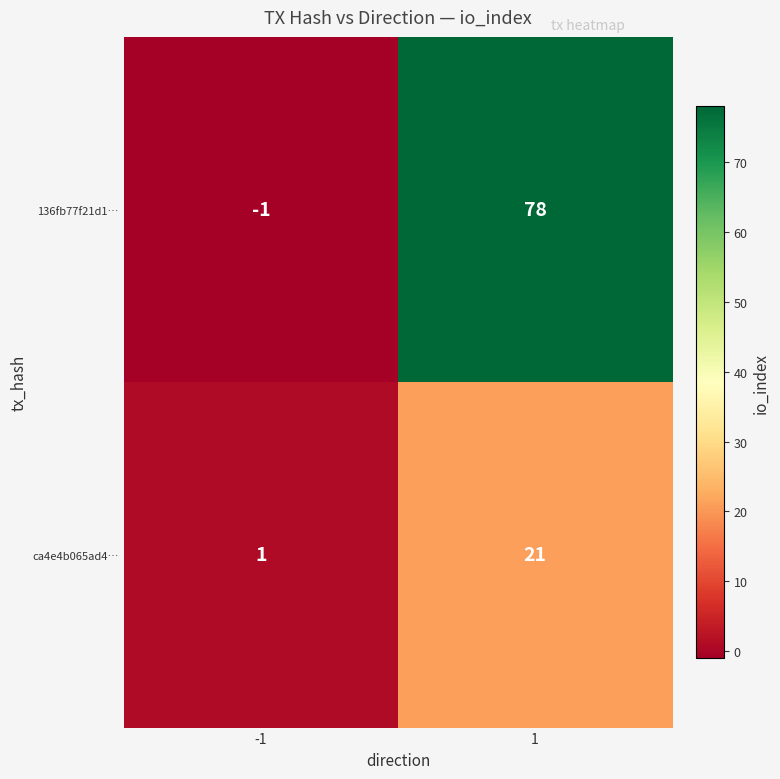

What is the sum of the 136fb77f21d1… values at -1 and 1?

77